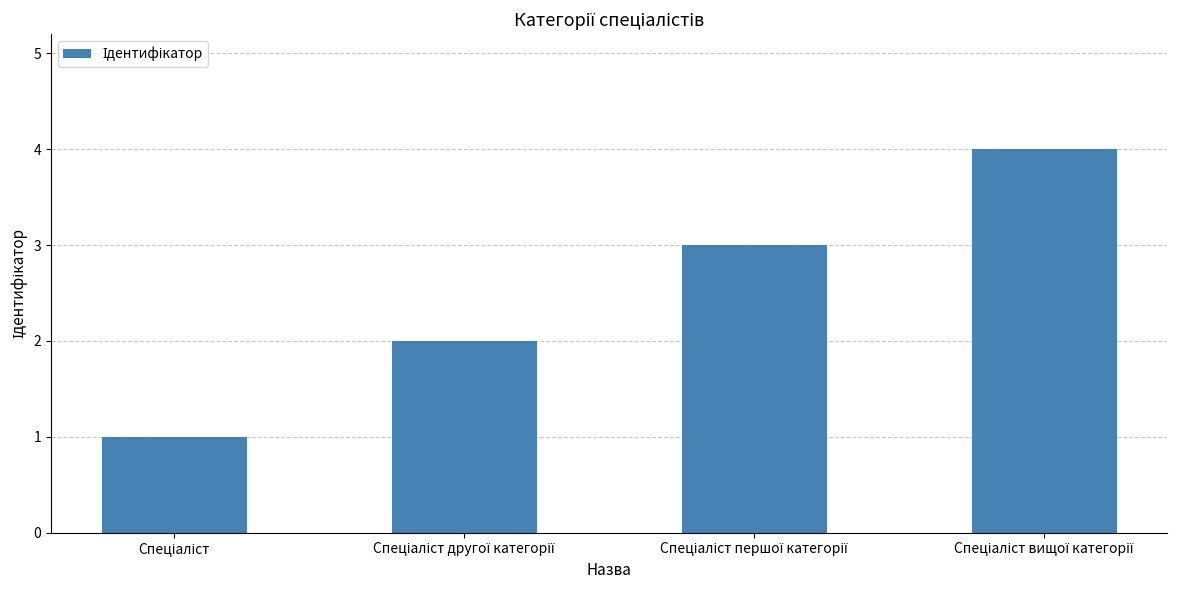

What is the sum of all values?

10